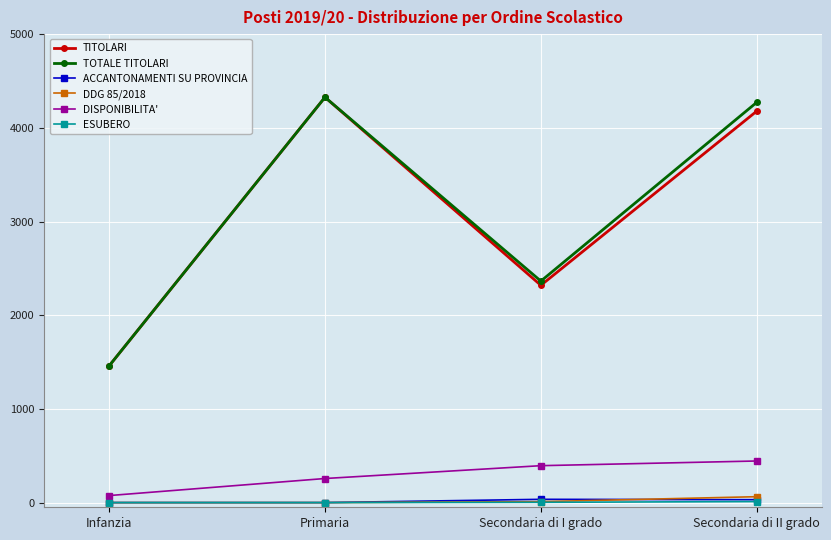

What are all the series names shown in the legend?

TITOLARI, TOTALE TITOLARI, ACCANTONAMENTI SU PROVINCIA, DDG 85/2018, DISPONIBILITA', ESUBERO